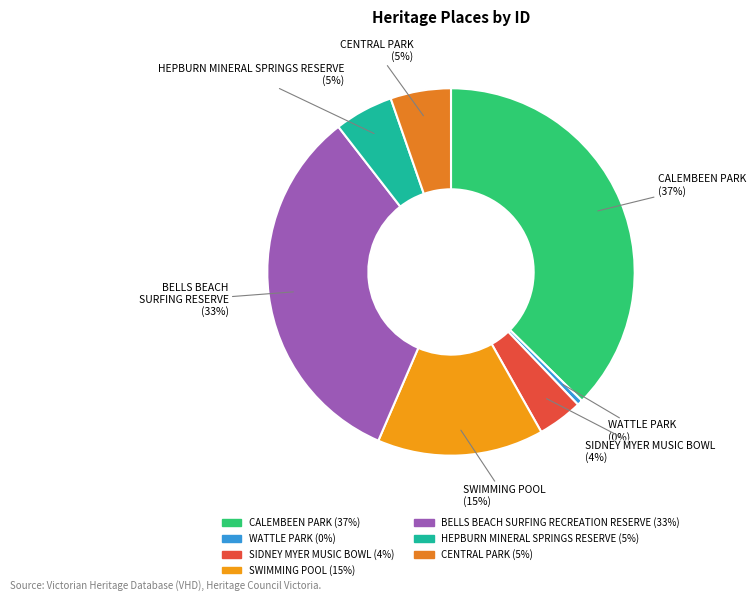

Is there a majority slice in this chart?

No